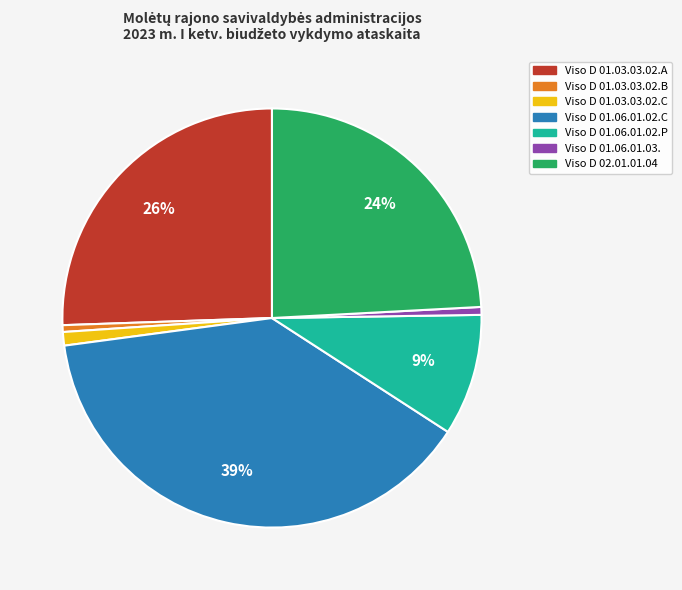

Which category has the biggest portion of the pie?

Viso D 01.06.01.02.C